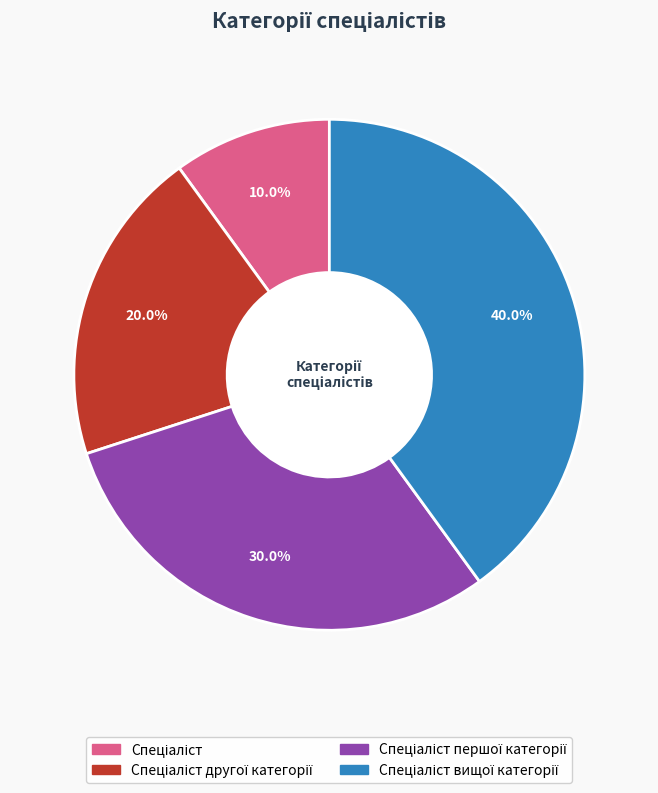

Does any single category account for the majority?

No